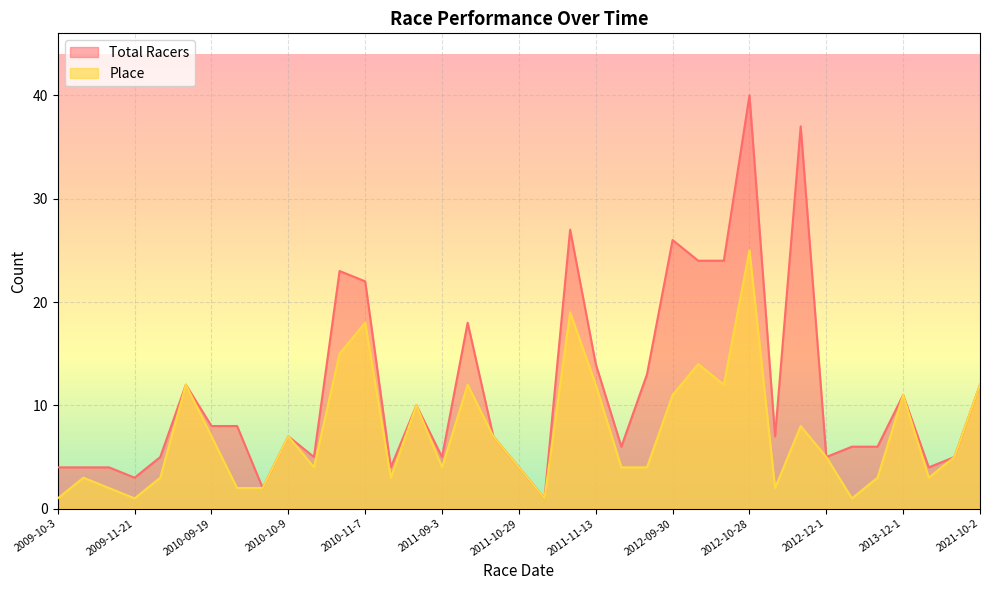

True or false: Place has more than 1 points higher than both neighbors.

True